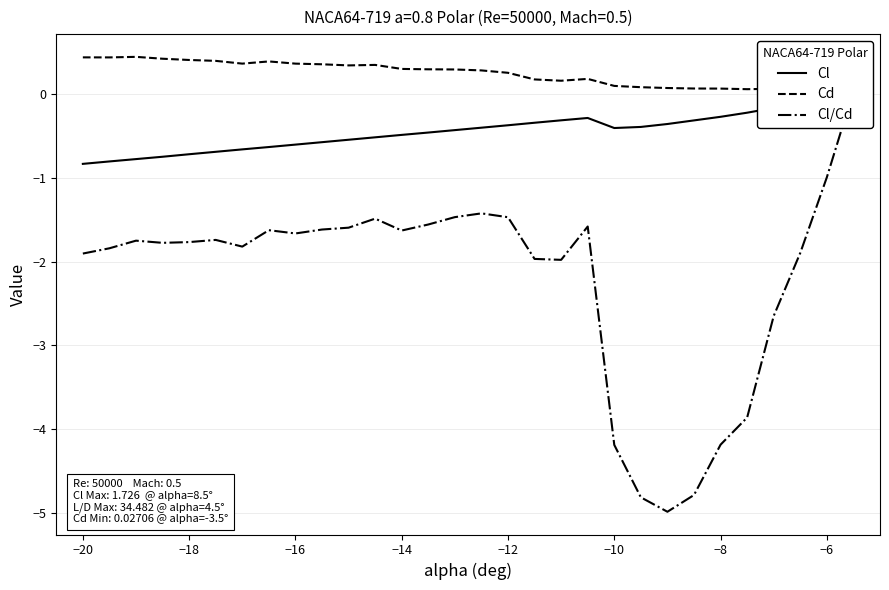

How many lines are shown in the chart?

3